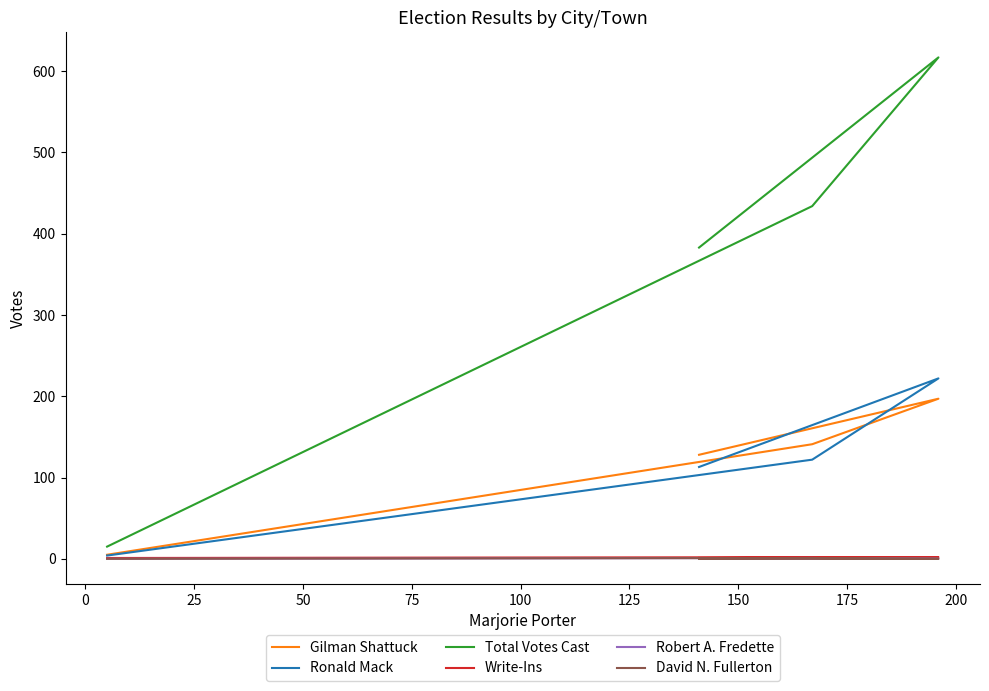

Does the chart display data point markers on the line(s)?

No